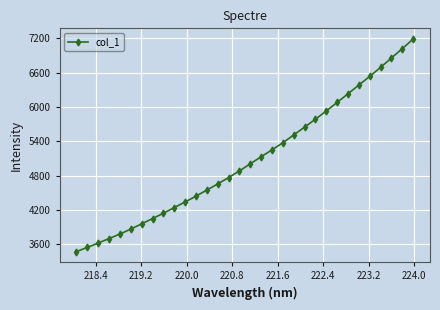

What is the value of the 1st point from the left?

3472.8